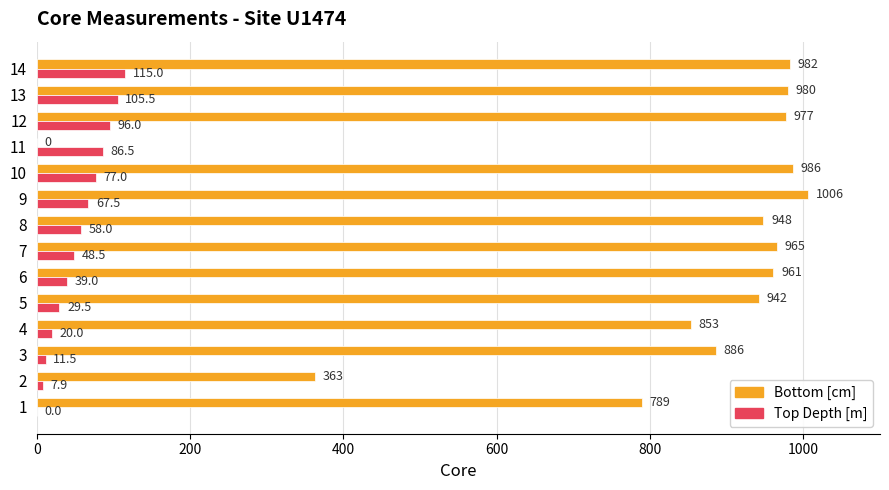

What is the average value of the Top Depth [m] series?

54.4